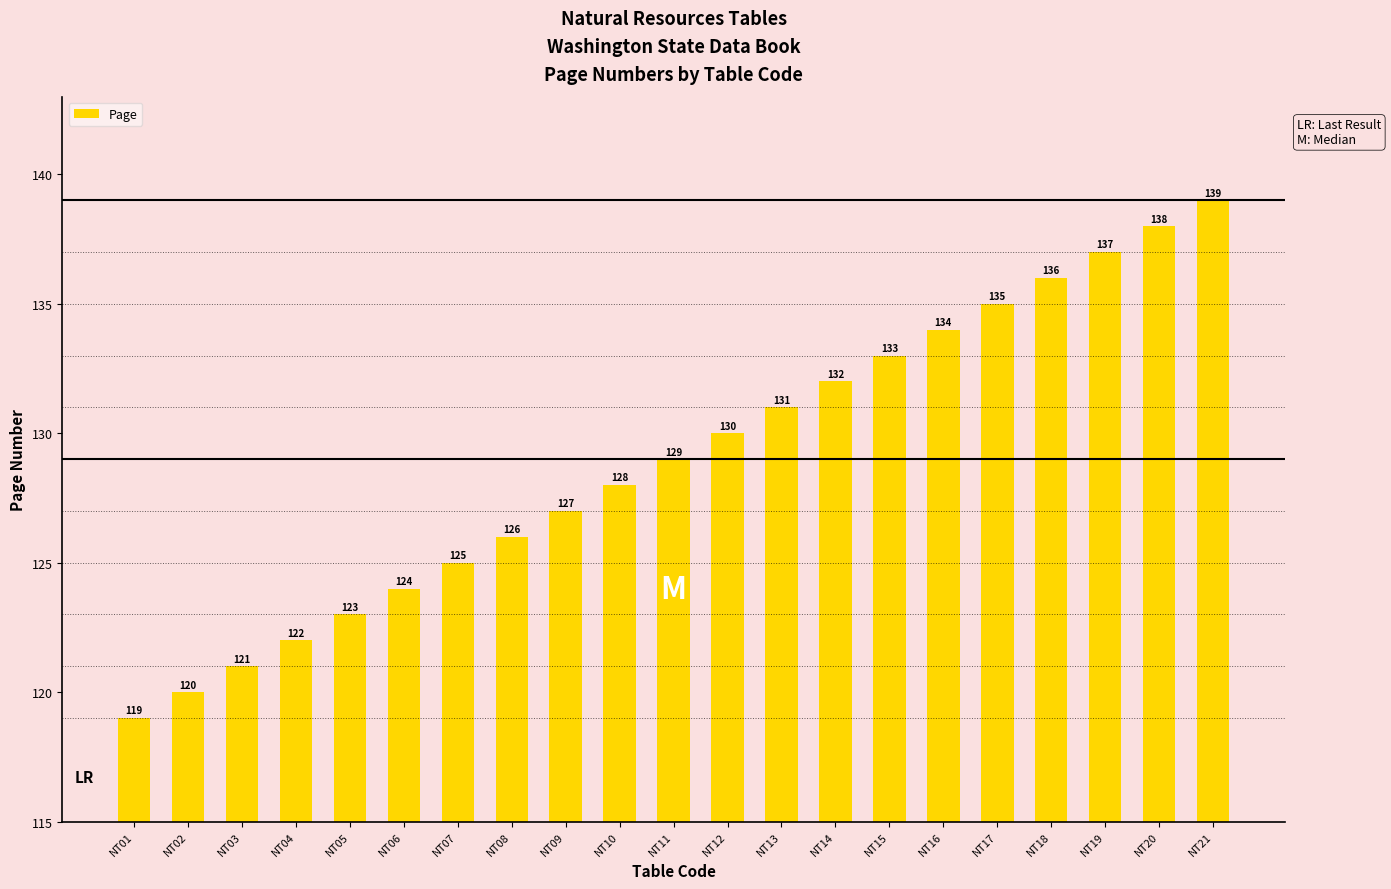

List the labels in order of value, smallest first.

NT01, NT02, NT03, NT04, NT05, NT06, NT07, NT08, NT09, NT10, NT11, NT12, NT13, NT14, NT15, NT16, NT17, NT18, NT19, NT20, NT21